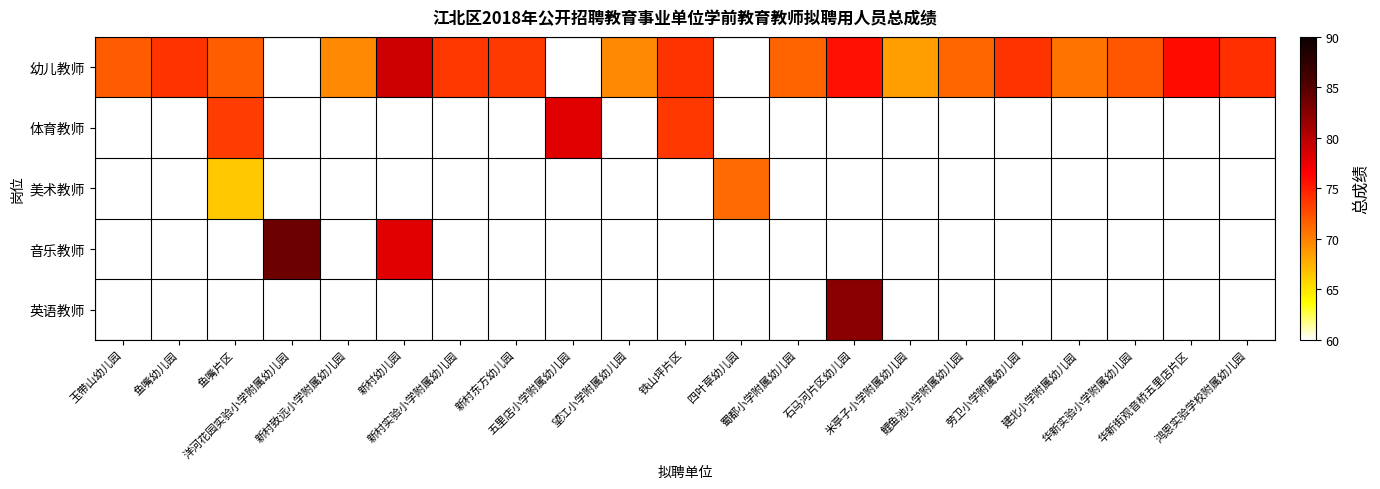

What is the highest value of the 幼儿教师 series?

79.0